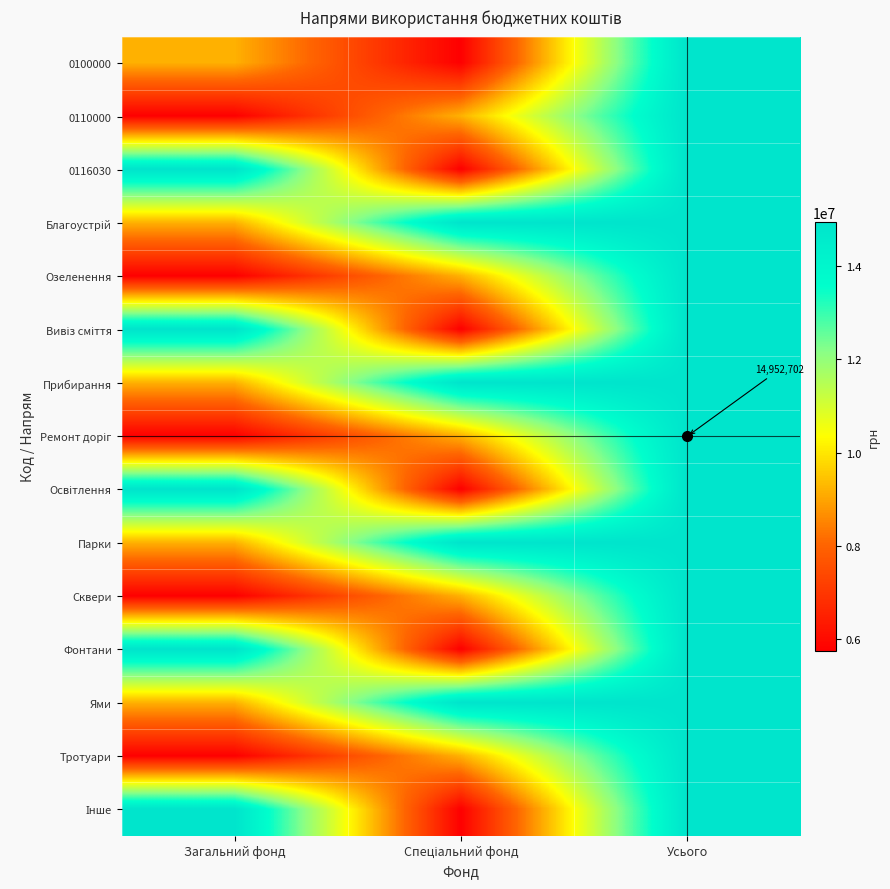

Which label corresponds to the smallest value in the chart?

Спеціальний фонд